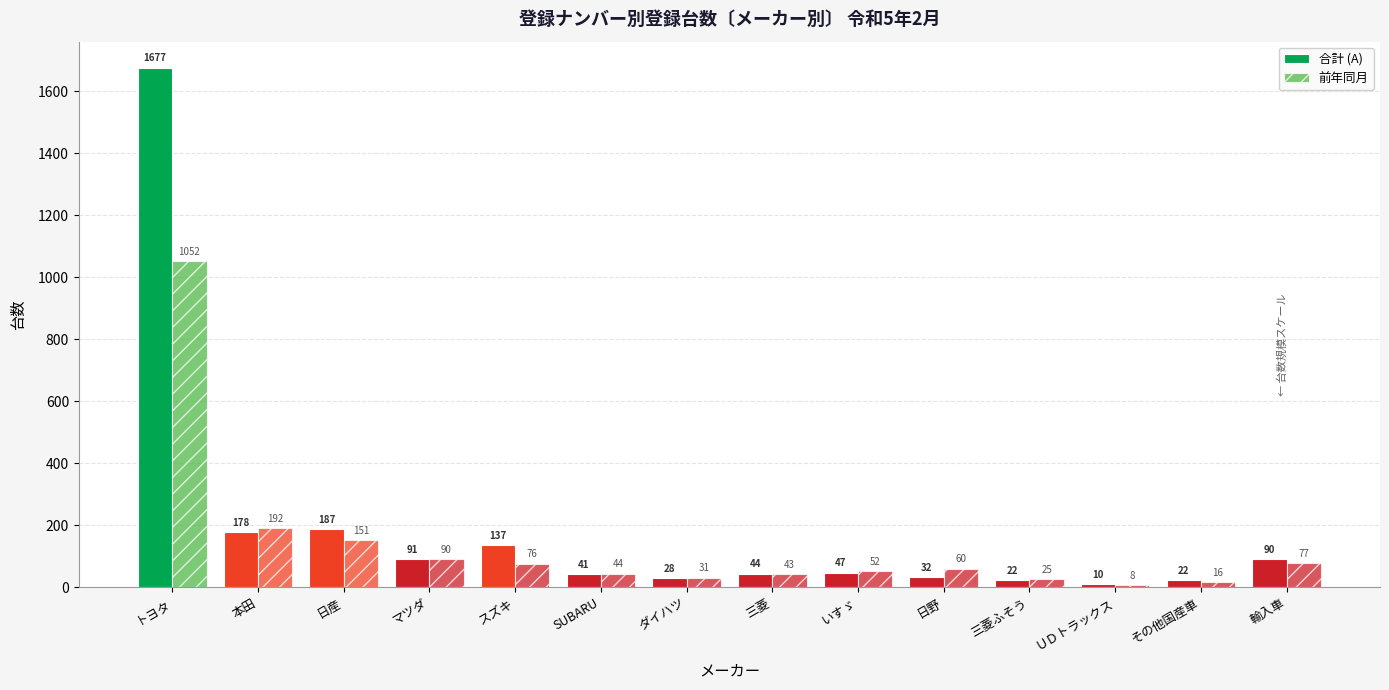

What is the sum of all 前年同月 values?

1917